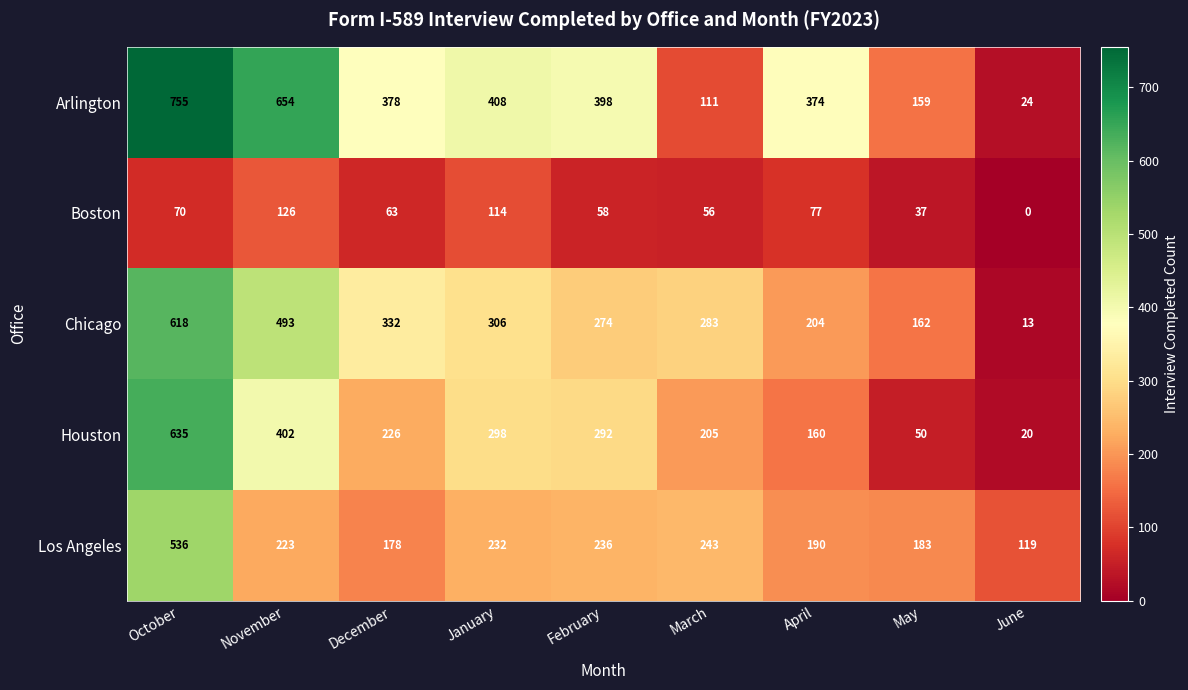

Which series has the widest spread of values?

Arlington